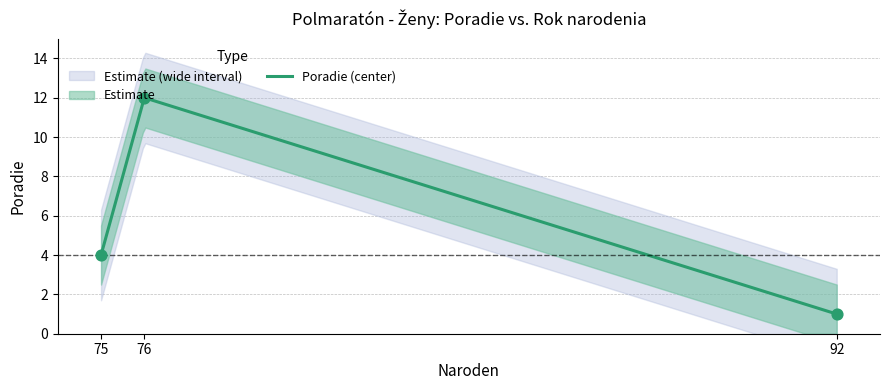

What is the change in value from 92 to 75?

+3